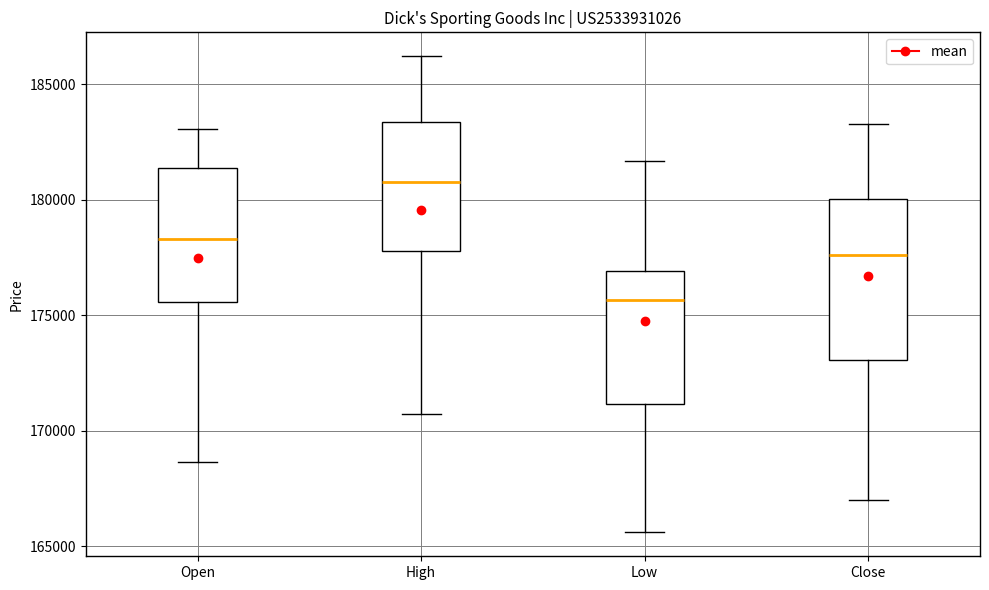

Which box's median line is the lowest?

Low